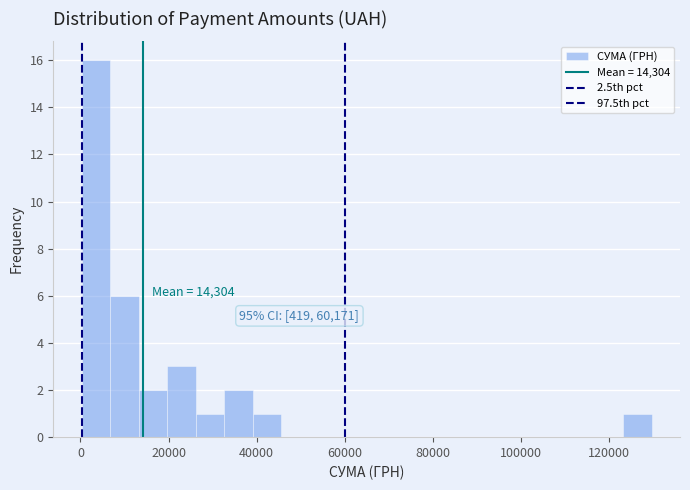

Around what value on the x-axis is the tallest bar? Give the approximate position of its centre, as read against the axis.

4000